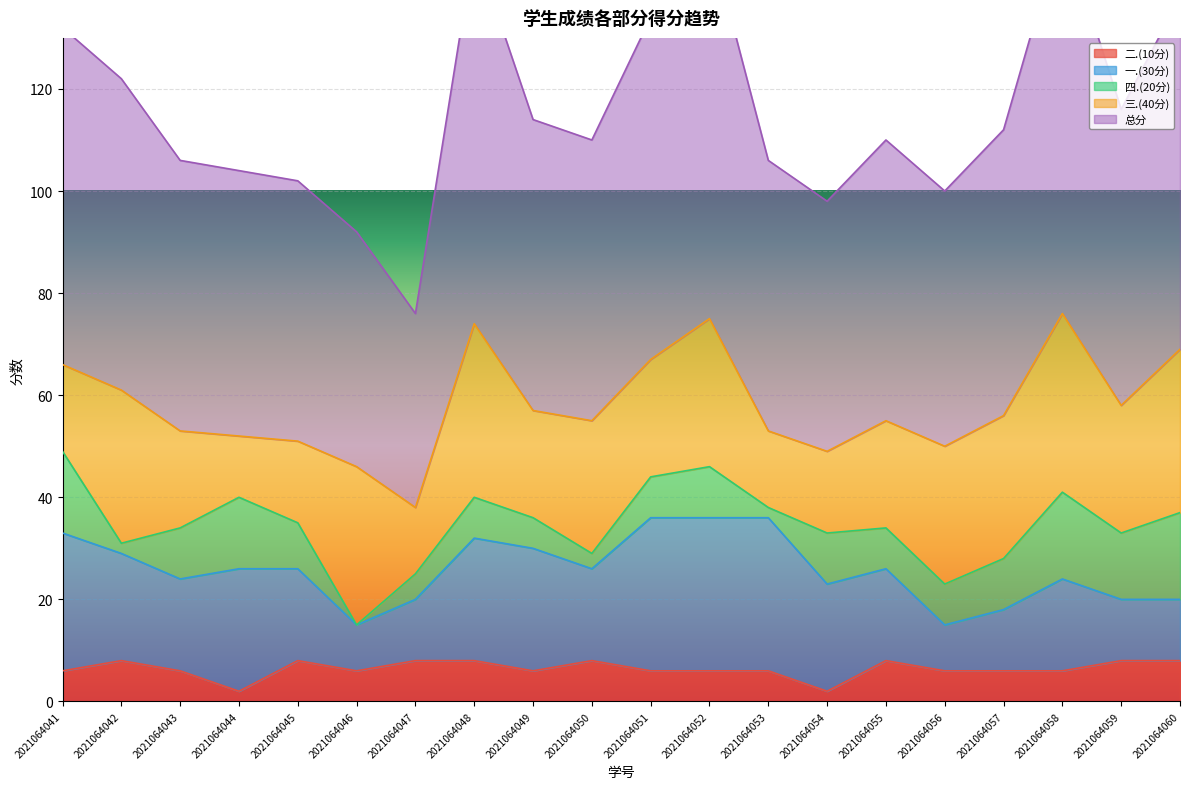

The 一.(30分) series shows 30 at 2021064052. True or false?

True